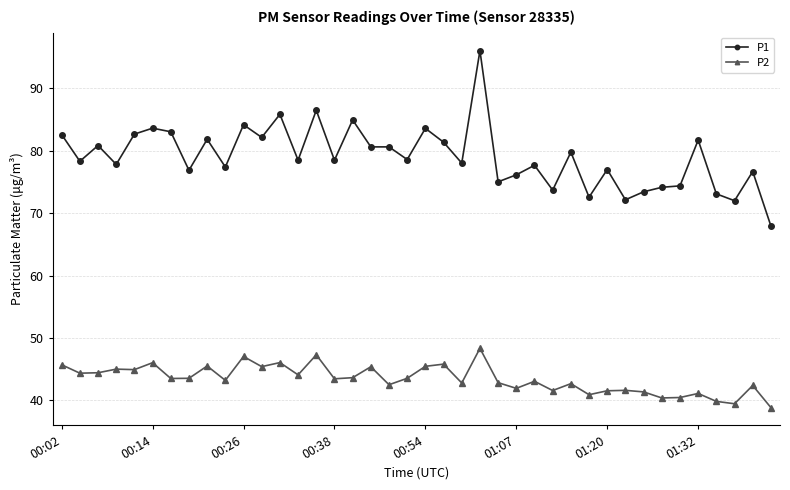

What are all the series names shown in the legend?

P1, P2